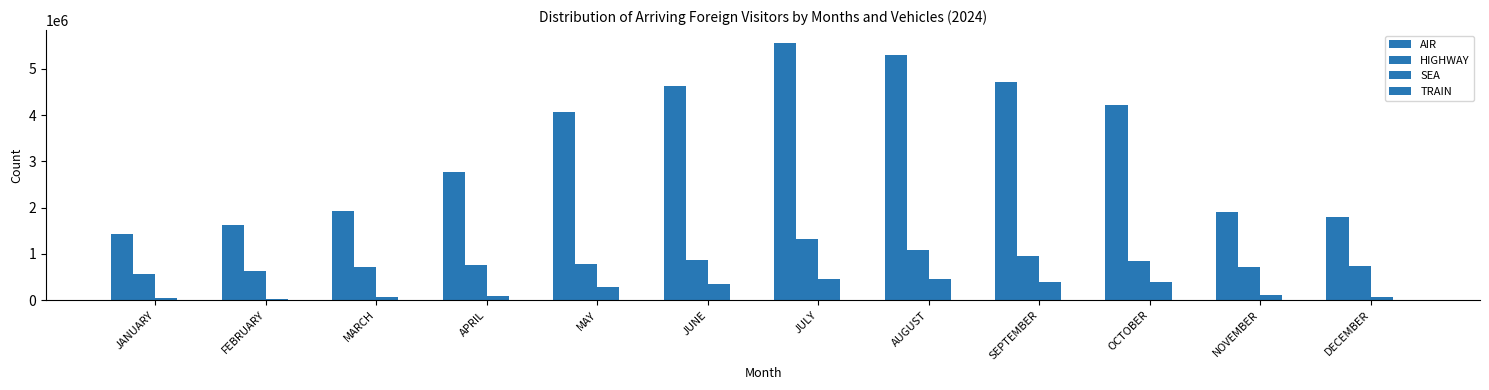

What is the sum of the TRAIN values at OCTOBER and AUGUST?

5981